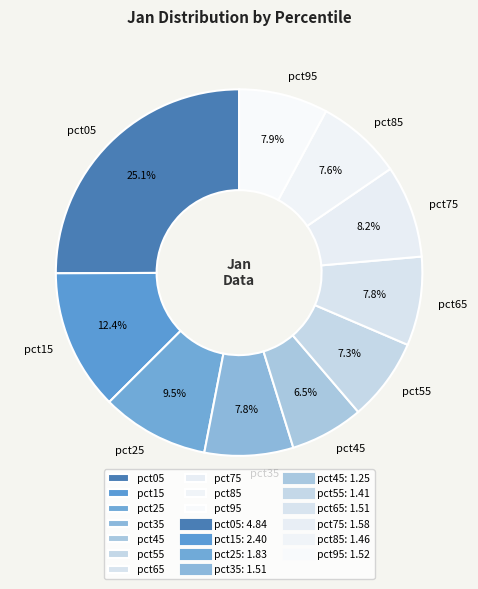

How many slices are in this pie chart?

10